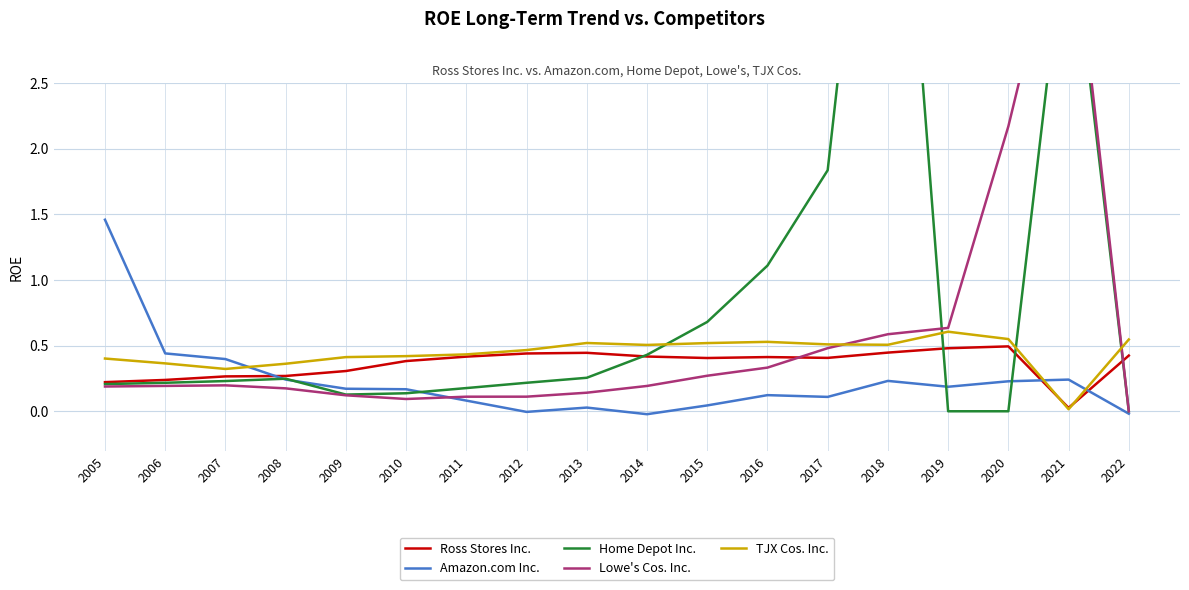

Between 2006 and 2005, which is larger?

2006